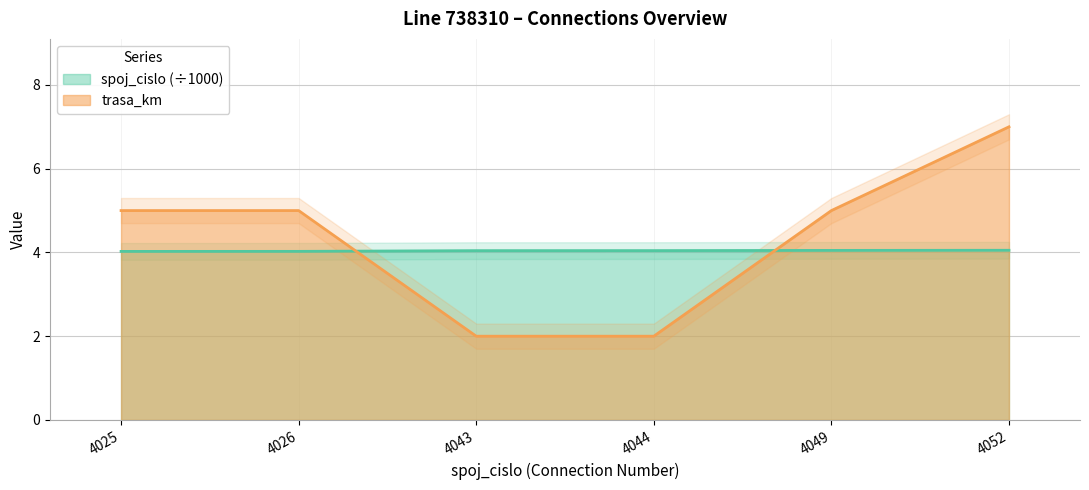

The value of trasa_km at 4026 is 5.0. True or false?

True